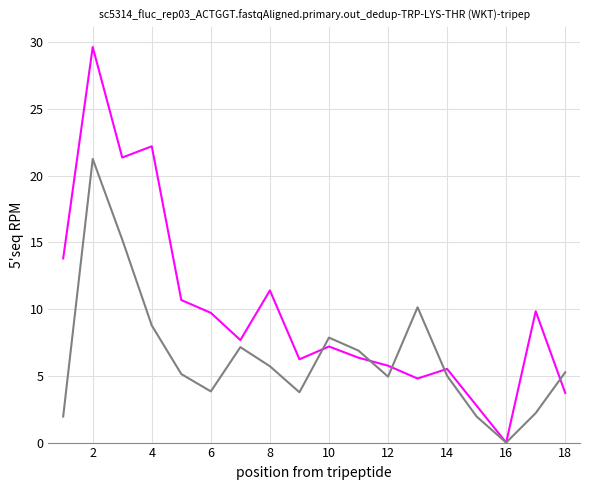

What is the greatest value displayed?

29.6